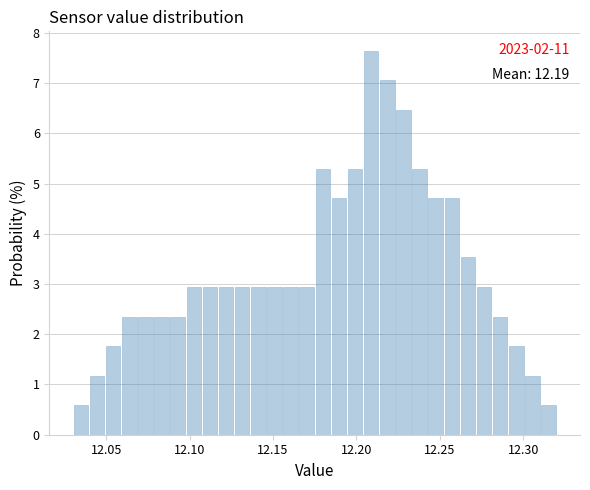

Read against the x-axis, roughly where is the centre of the tallest bar?

12.210